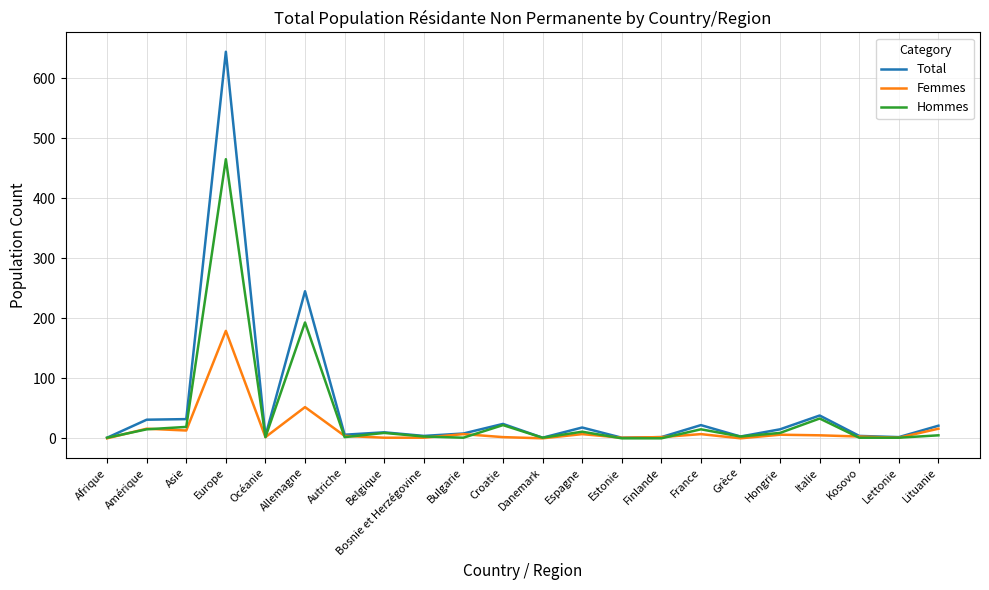

Which series has the largest total across all categories?

Total